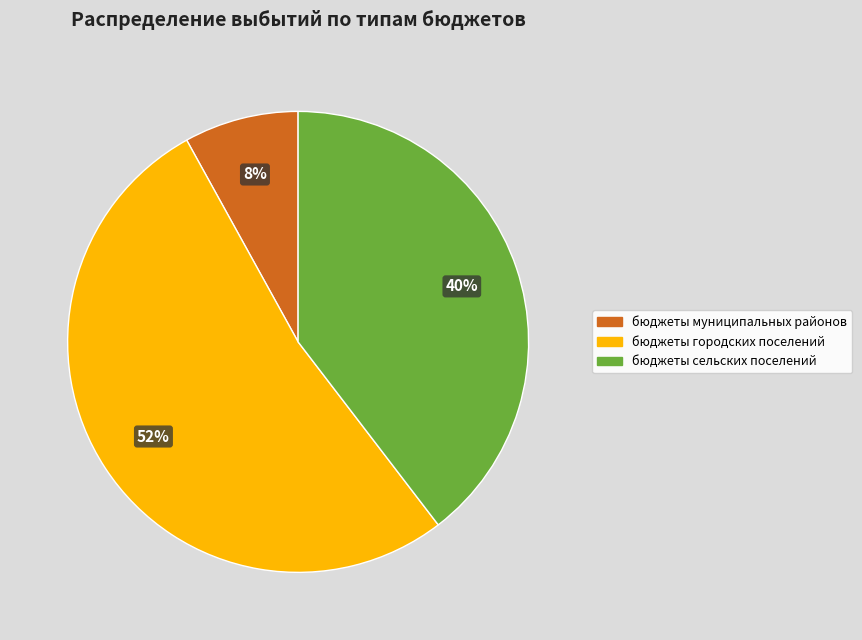

To the nearest percent, what percentage of the pie is бюджеты сельских поселений?

40%